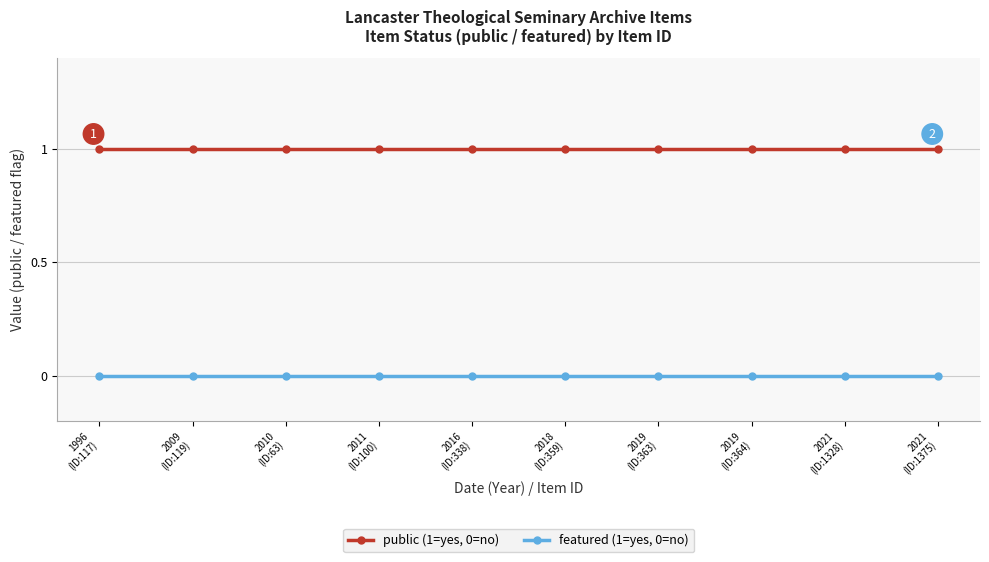

What are all the series names shown in the legend?

public (1=yes, 0=no), featured (1=yes, 0=no)